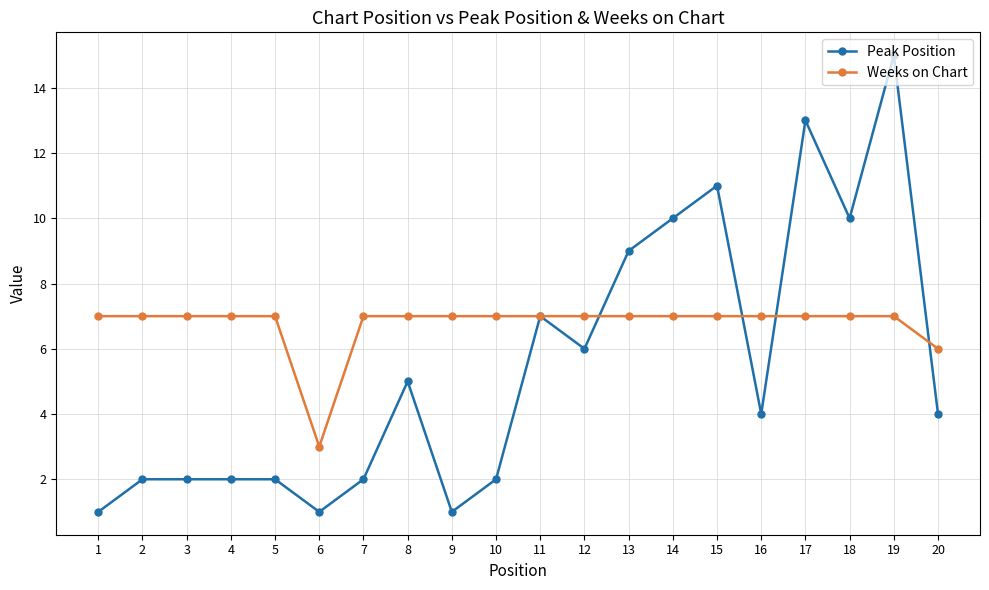

What is the minimum value shown in the chart?

1